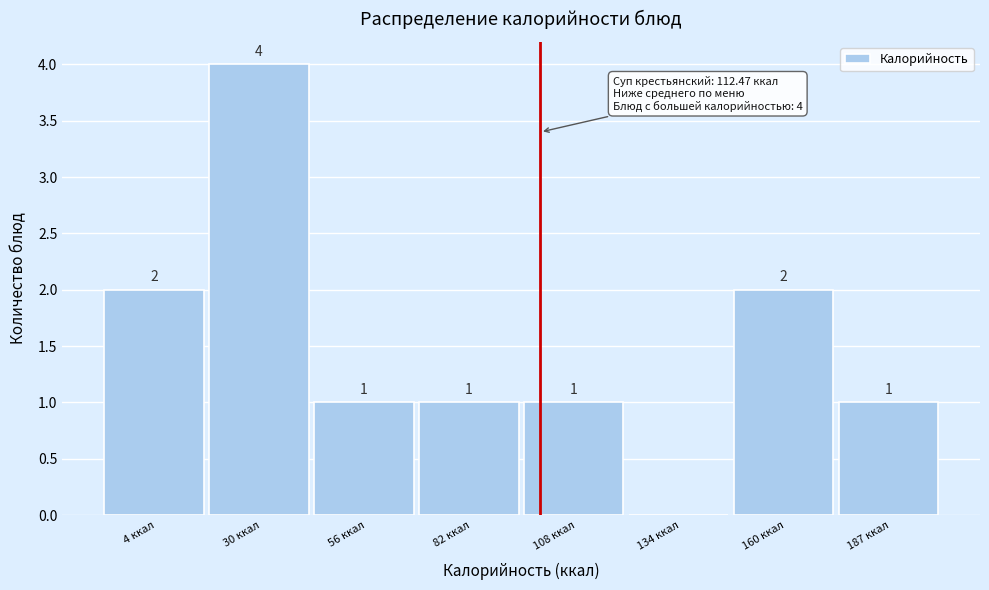

At which label does the data first exceed 1?

4 ккал